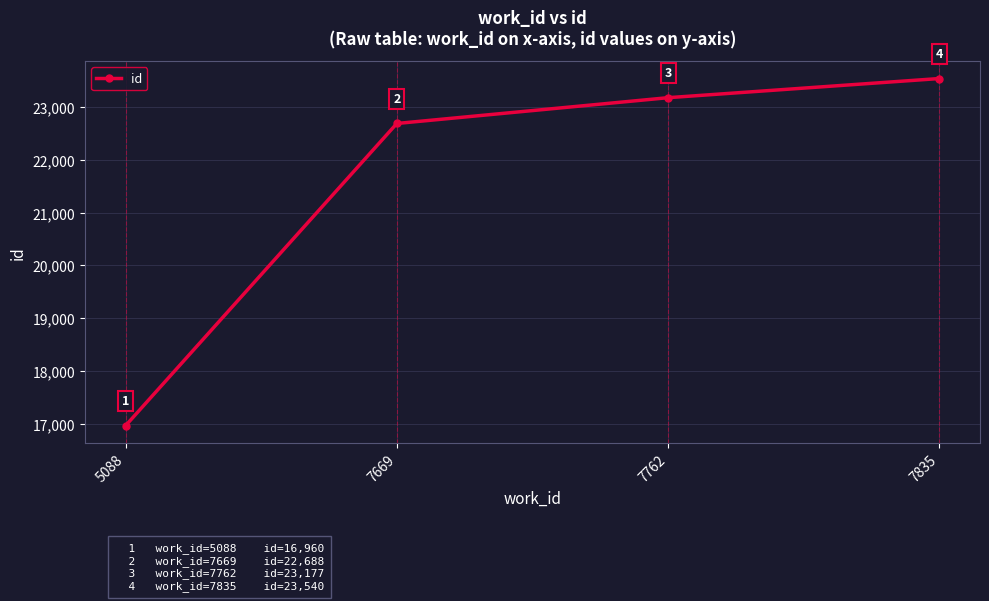

What is the difference between the maximum and second lowest values?

852